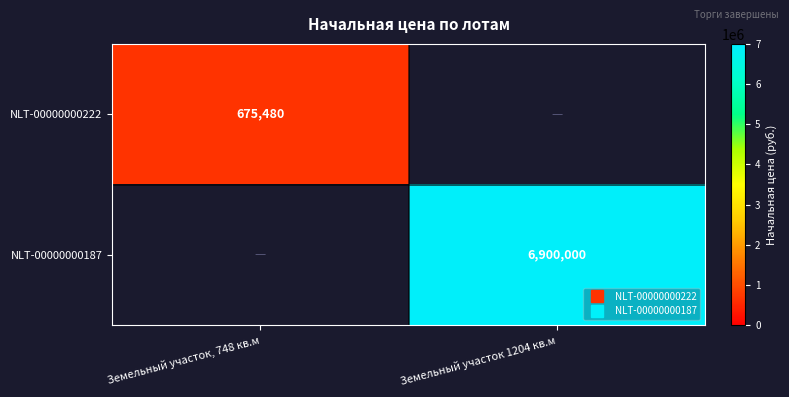

List the series in order of their peak value, lowest first.

NLT-00000000222, NLT-00000000187